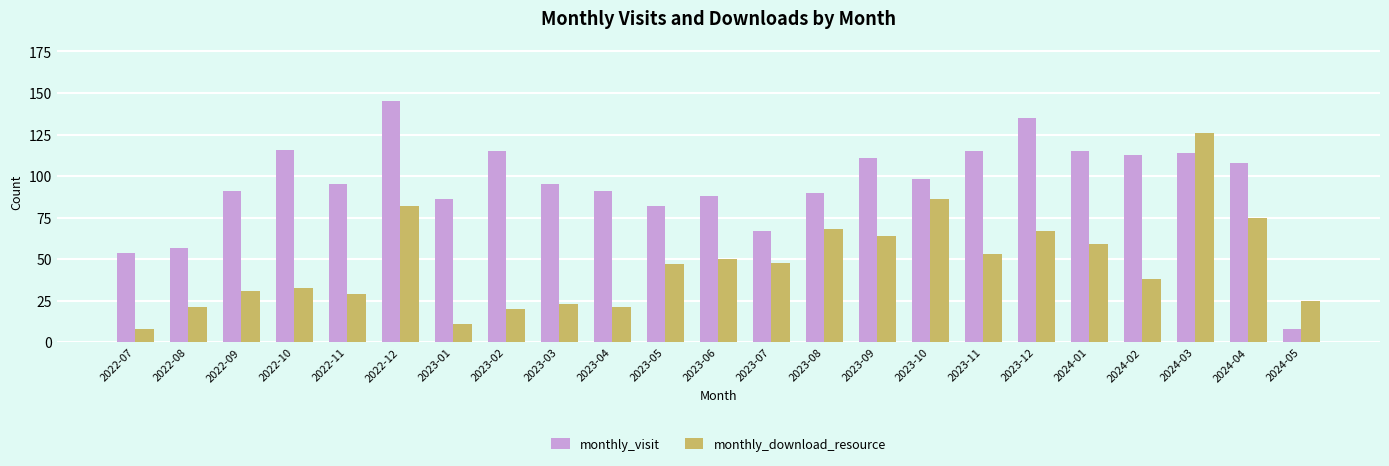

What is the difference between the second highest and second lowest values in the monthly_visit series?

81